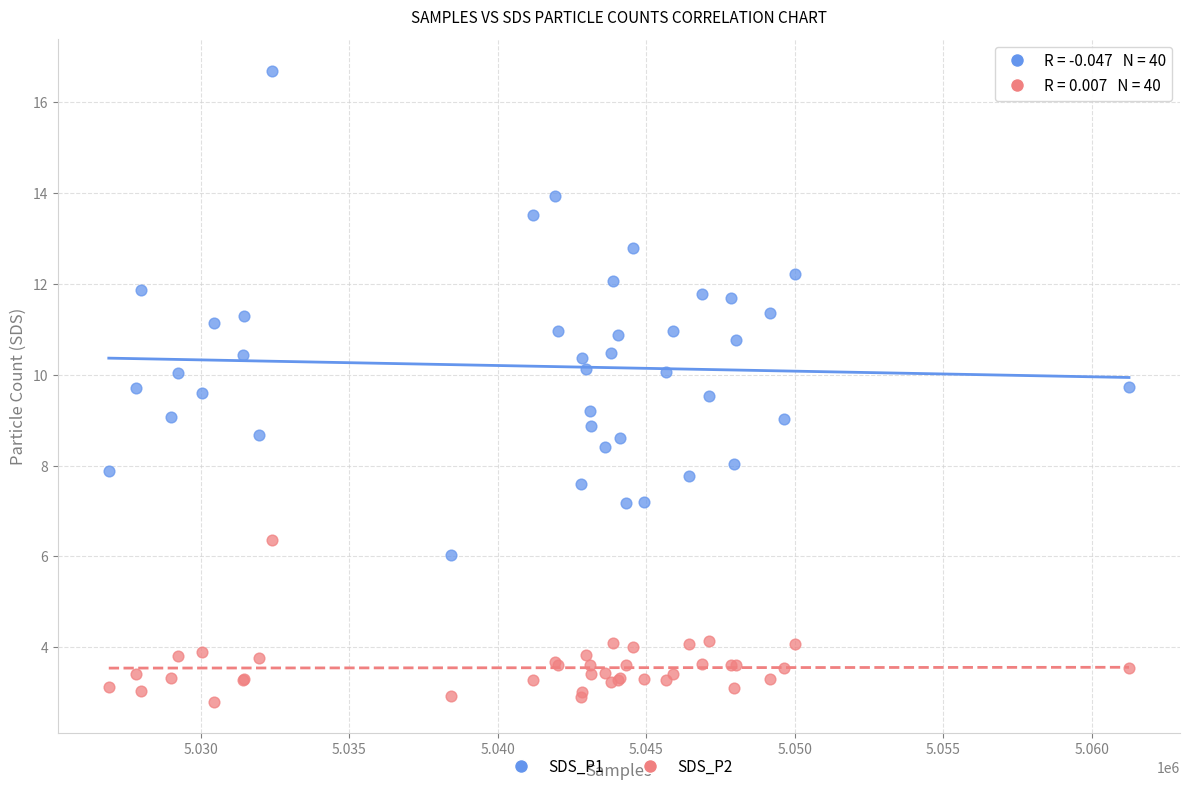

Which series contains the highest Y value?

SDS_P1